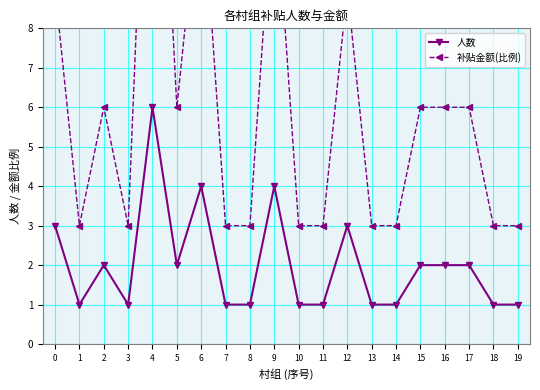

Is this an area chart (filled region under the line)?

No